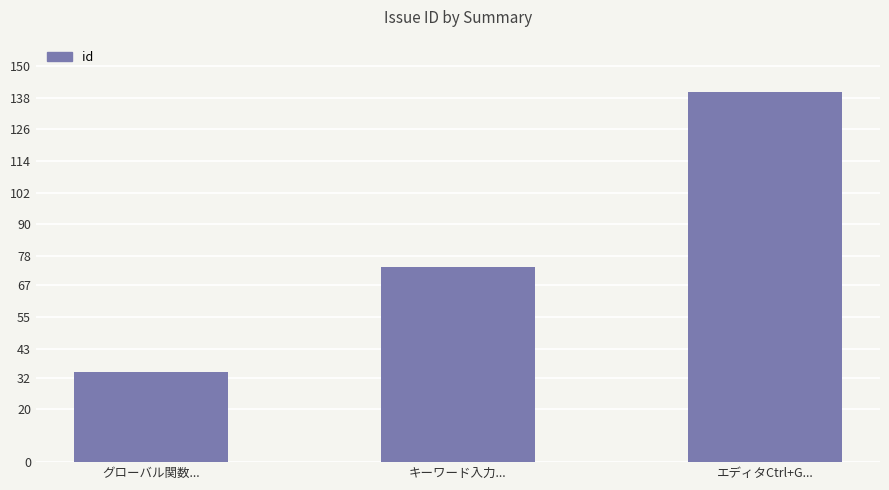

What is the approximate value at グローバル関数...?

34